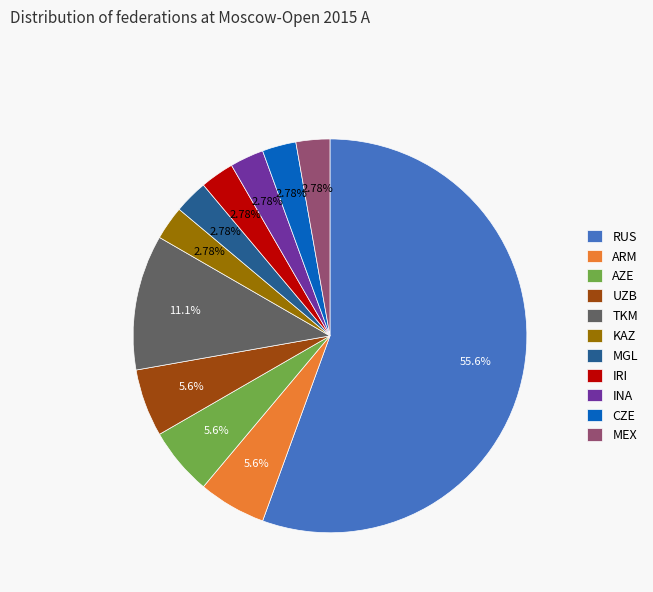

Which slice is the largest?

RUS